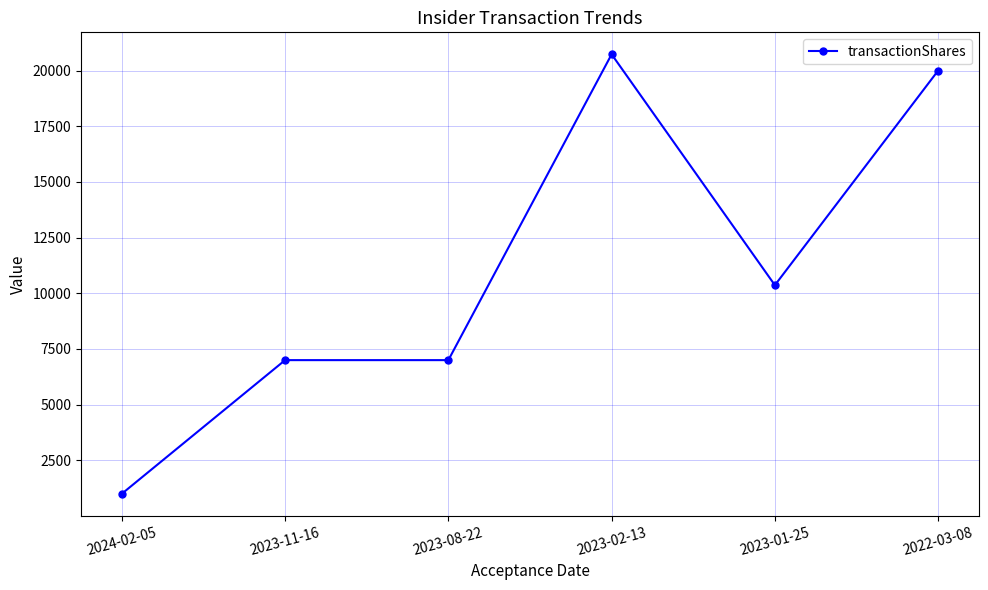

True or false: the data shows 20000 at 2022-03-08.

True